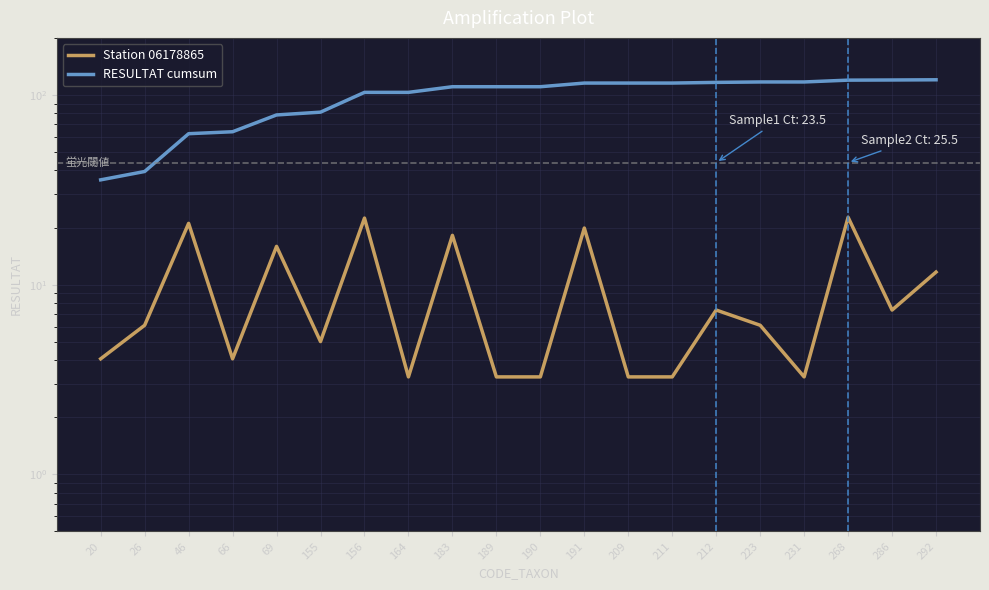

What is the sum of the RESULTAT cumsum values at 268 and 211?

235.3